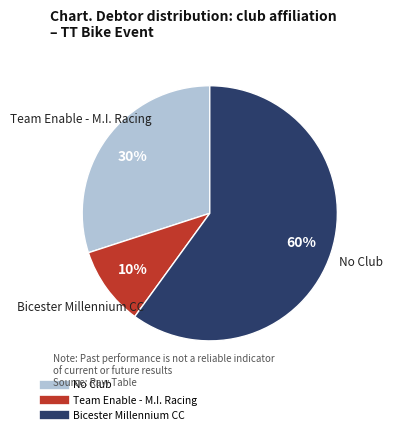

To the nearest percent, what is the average slice percentage?

33%